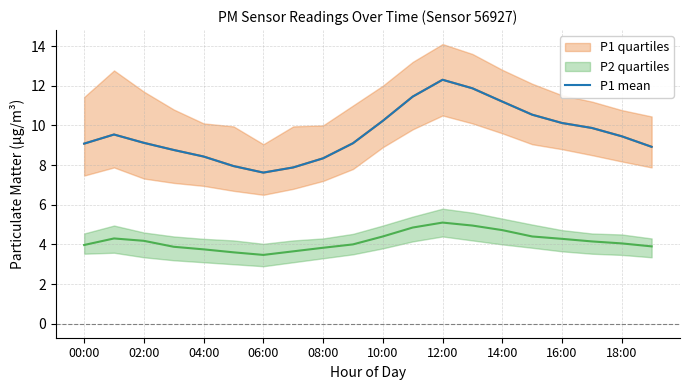

What is the minimum value for P1 mean?

7.6